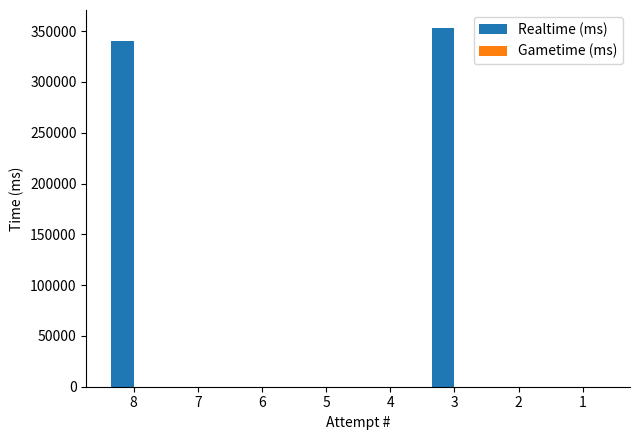

The value at 5 is 0. True or false?

True